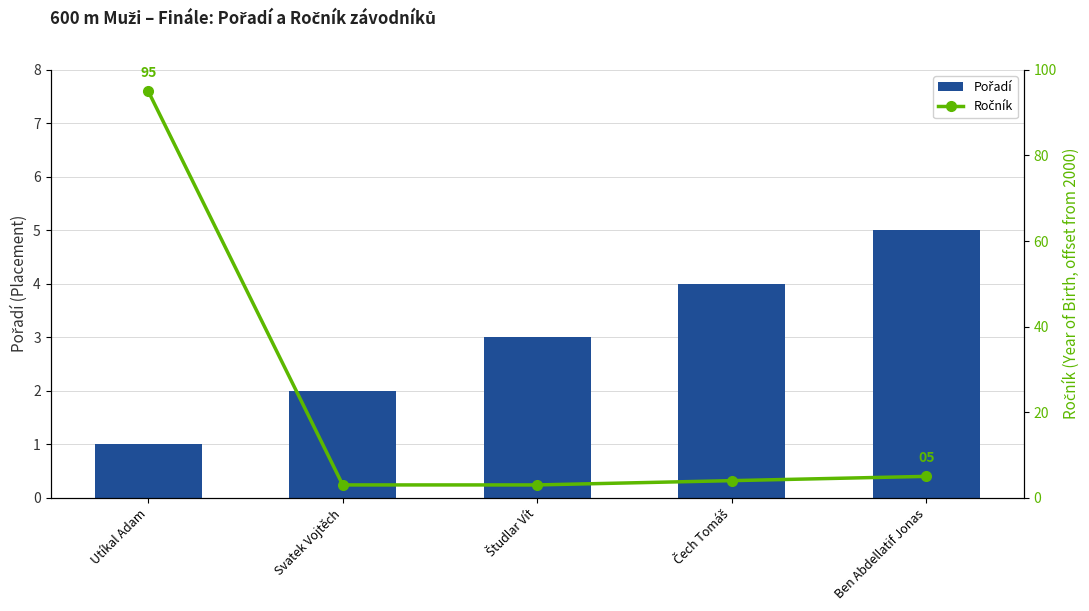

Reading left to right, list all the values displayed in this chart.

Pořadí: 1	2	3	4	5
Ročník: 95	3	3	4	5